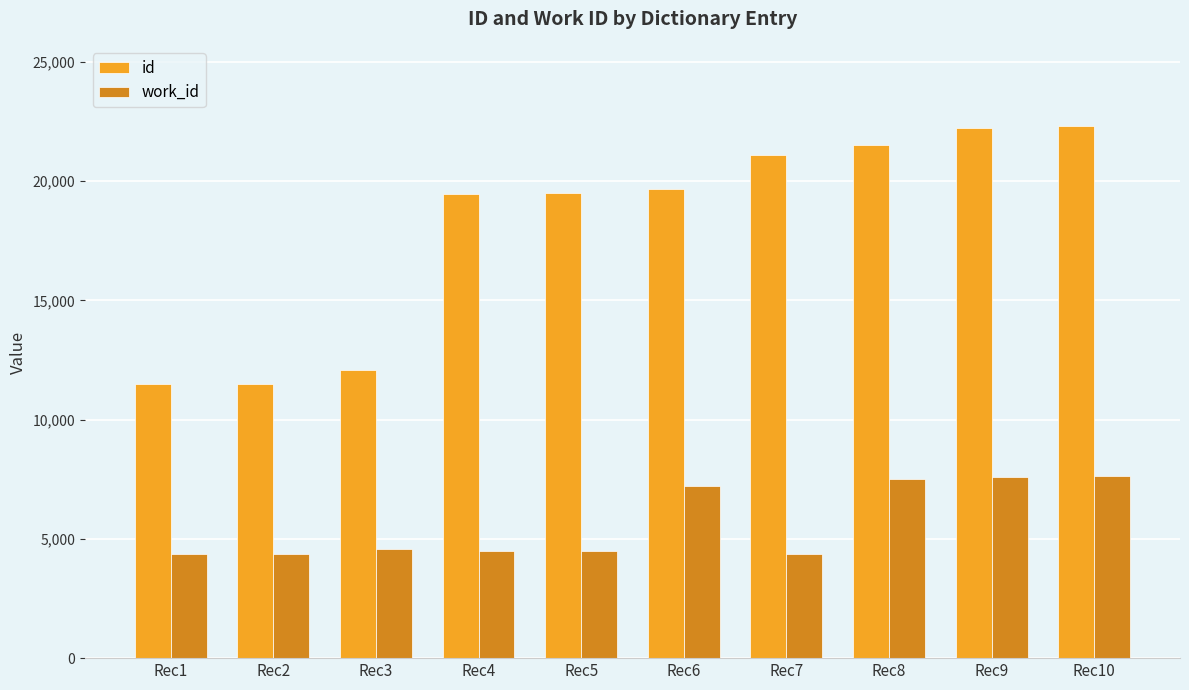

What is the greatest value displayed?

22324